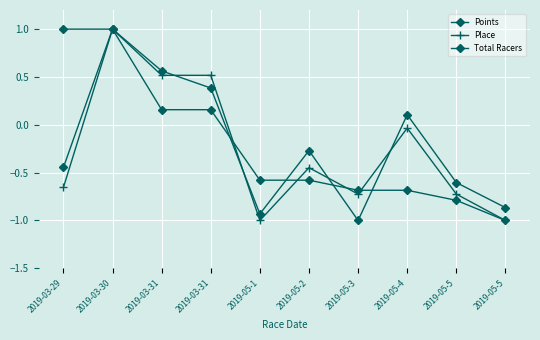

Which series has the largest range (max minus min)?

Points